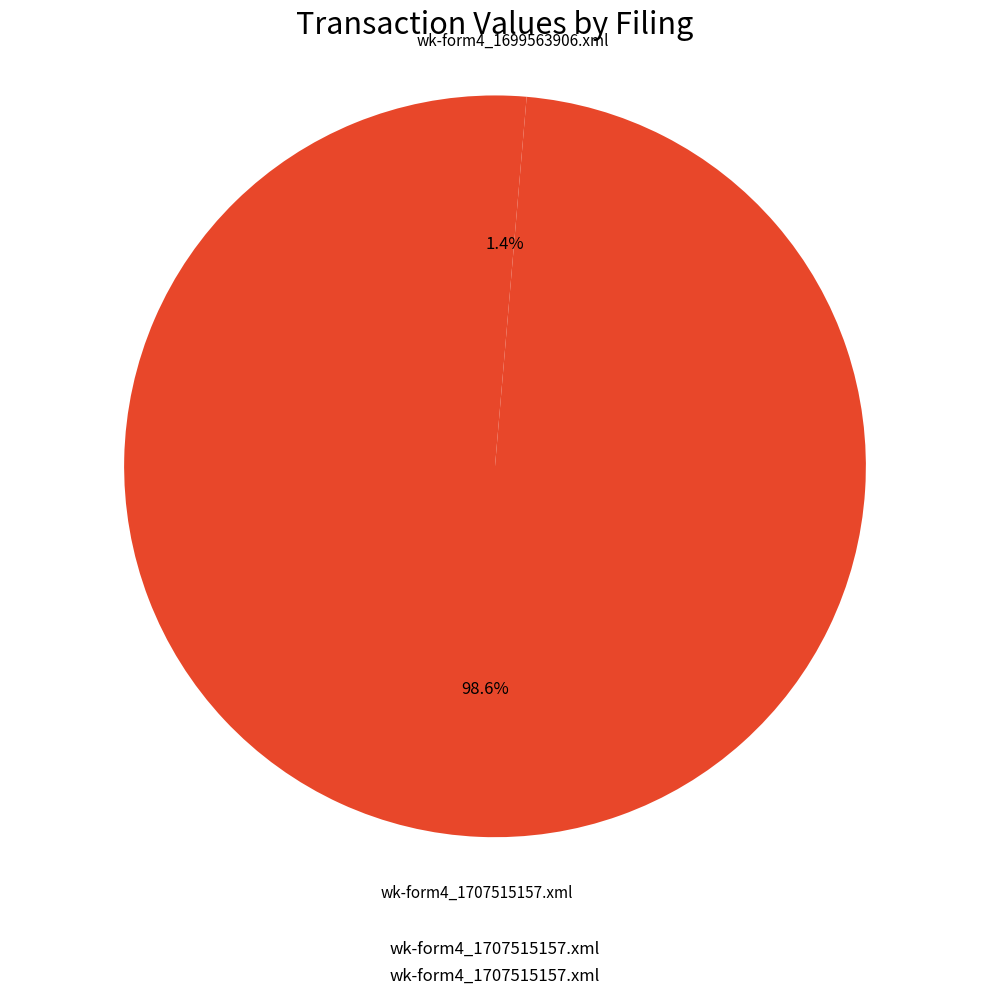

To the nearest percent, what is the difference between the largest and smallest slice percentages?

97%